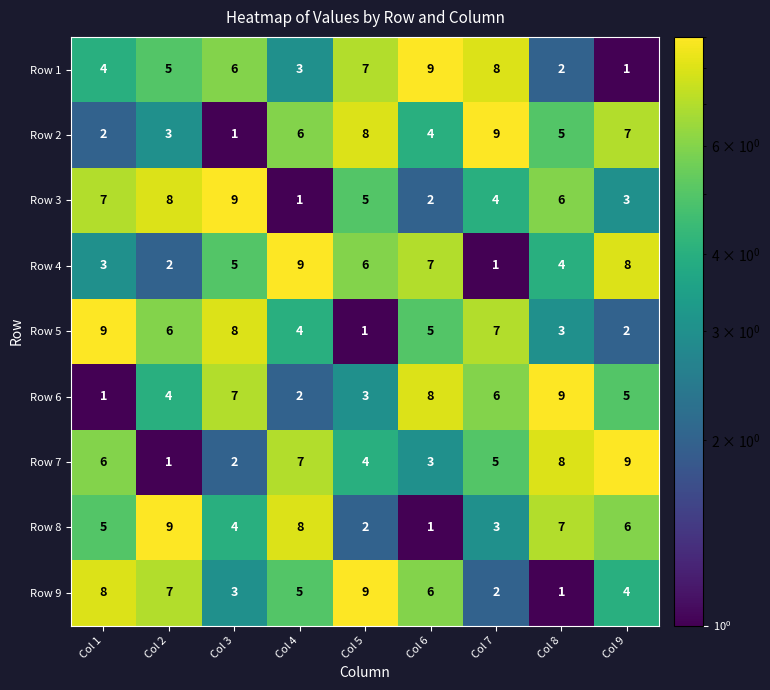

The Row 3 series shows 2 at Col 6. True or false?

True